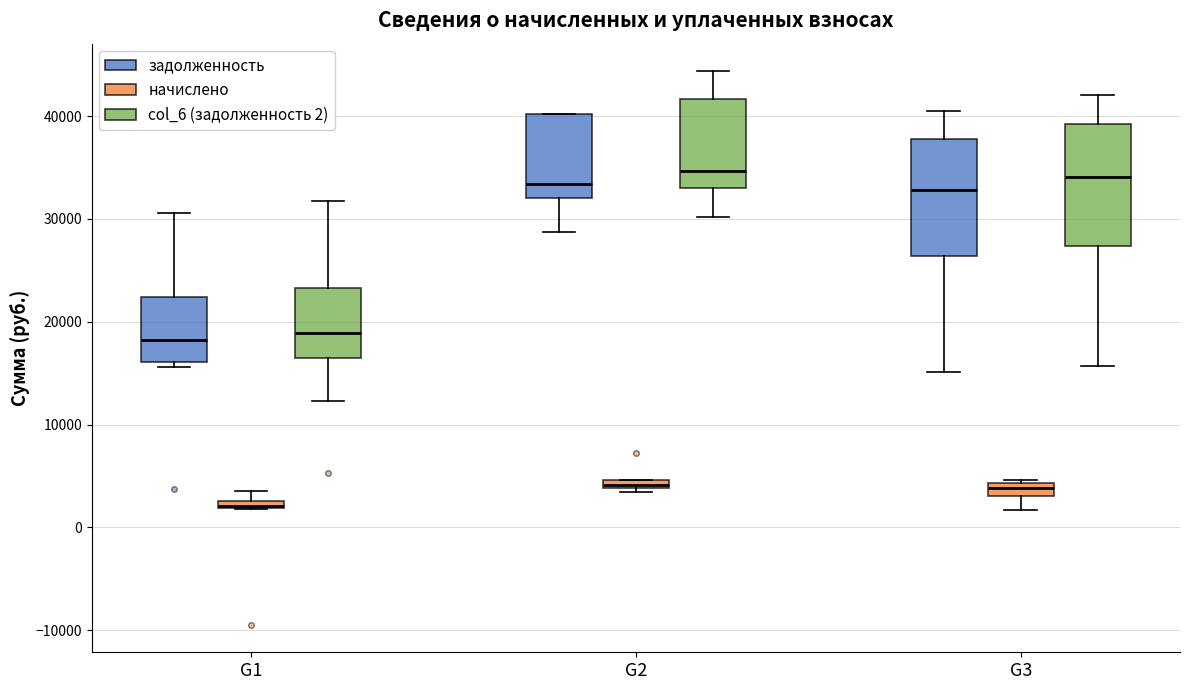

Where does the lower whisker of the box for G3 (задолженность) end on the y-axis? The values are not printed on the chart, so give them approximately, as read against the axis.

15000